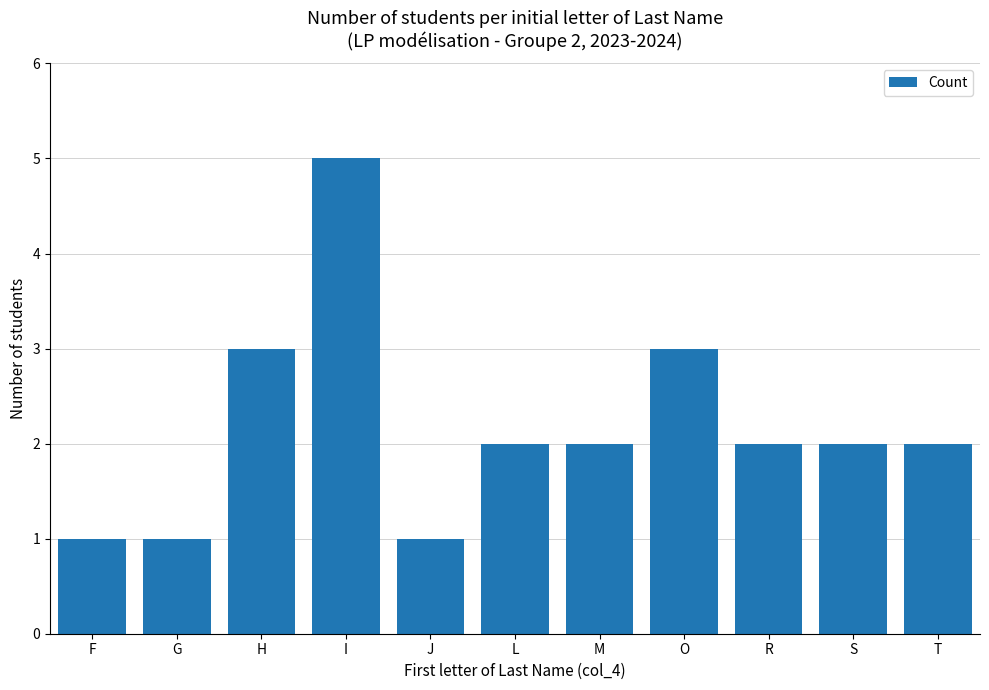

What is the ratio of the value at O to the value at R?

1.5